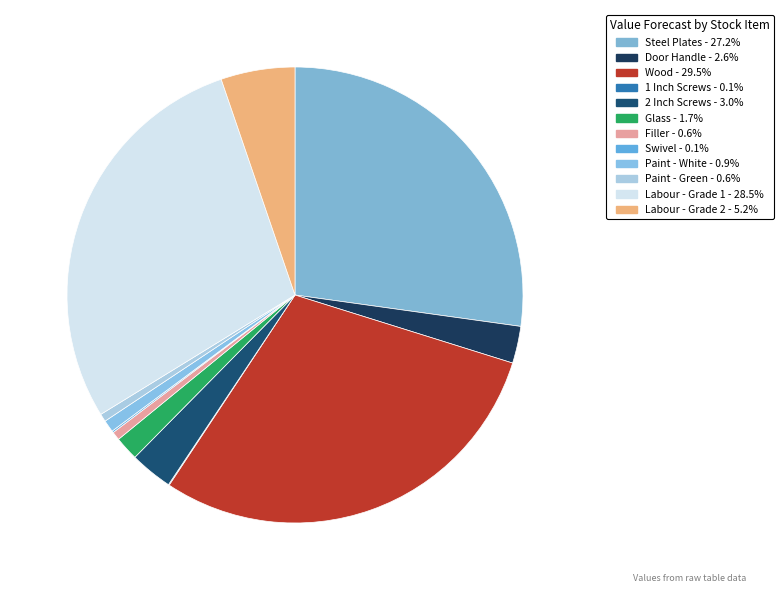

Rank the categories by value from lowest to highest.

1 Inch Screws, Swivel, Paint - Green, Filler, Paint - White, Glass, Door Handle, 2 Inch Screws, Labour - Grade 2, Steel Plates, Labour - Grade 1, Wood